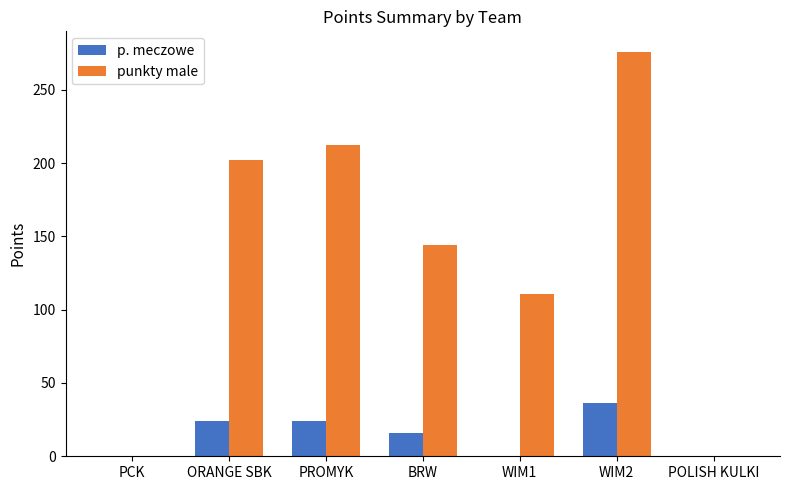

What is the average value of the p. meczowe series?

14